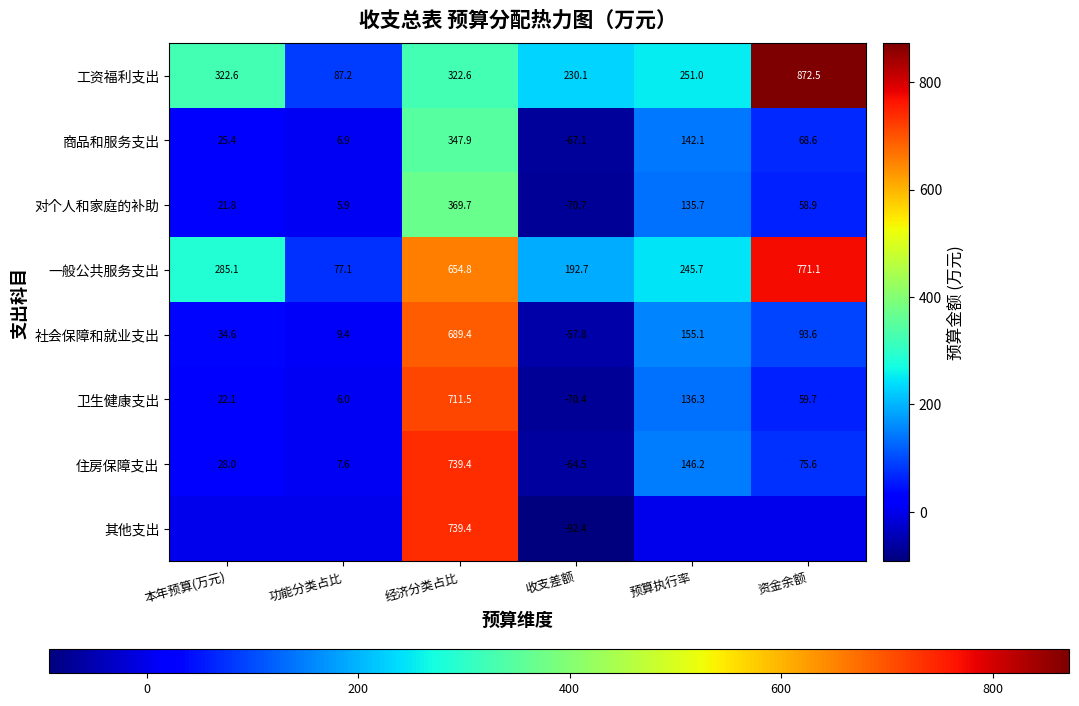

The 卫生健康支出 series shows 31.5 at 本年预算(万元). True or false?

False